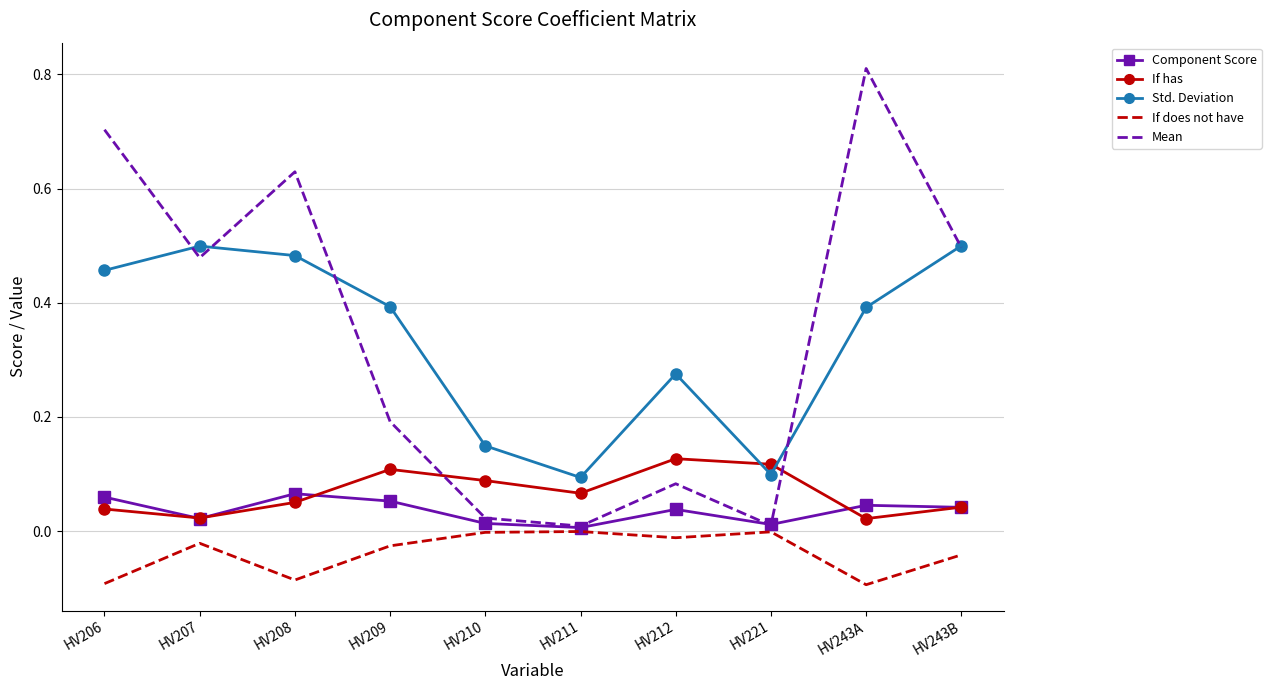

Which series ends up on top after the final intersection of Mean and Component Score?

Mean